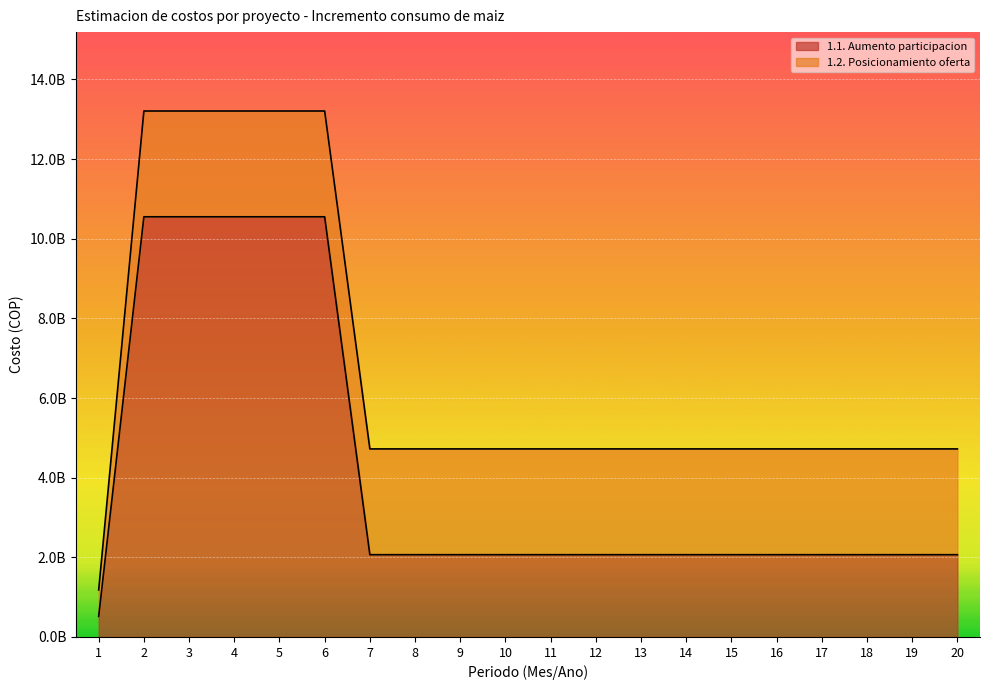

What is the approximate value at 5?

10551016955.0